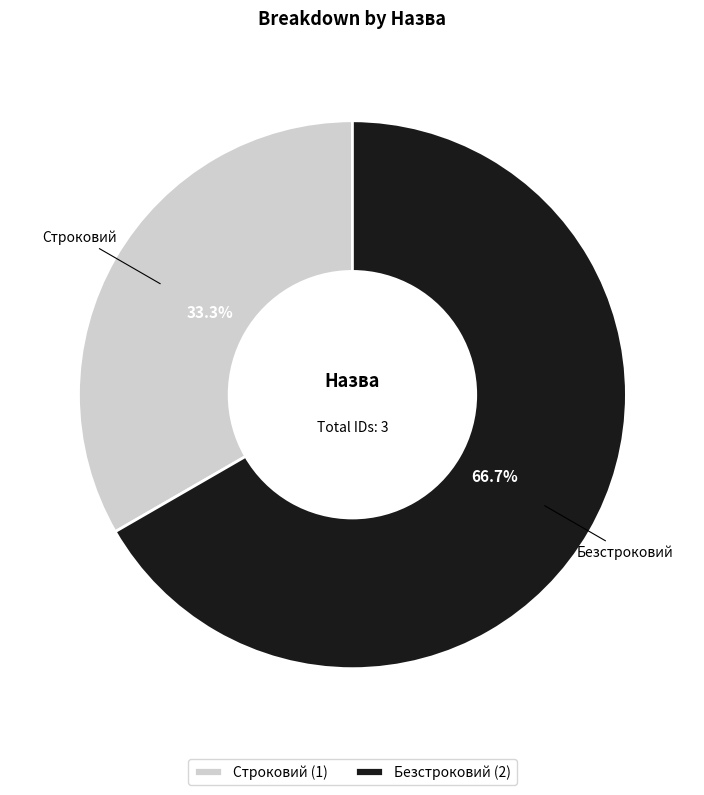

Rank the categories by value from lowest to highest.

Строковий, Безстроковий